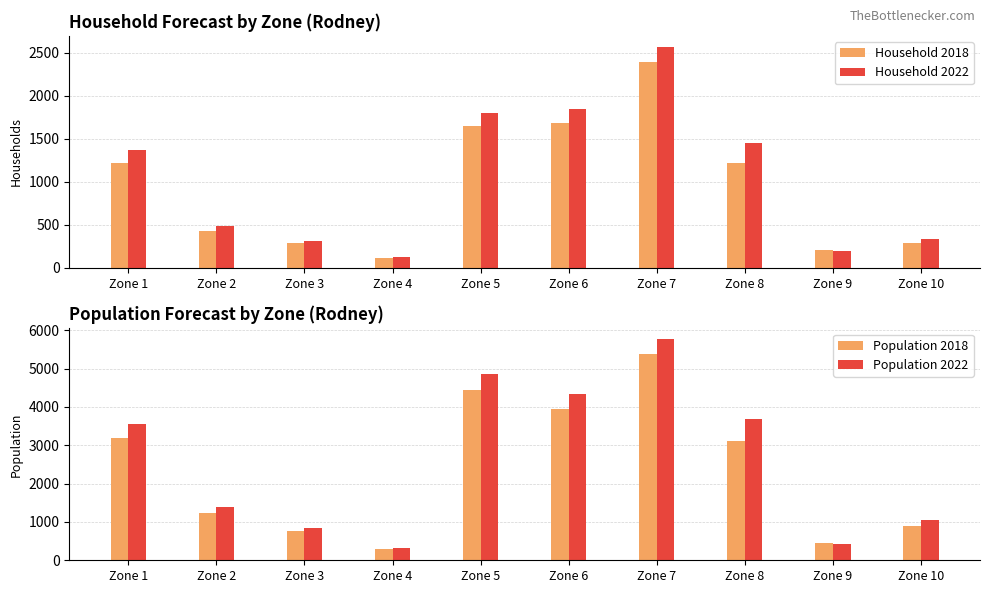

Reading right to left, list all the values displayed in this chart.

Household 2018: 293	206	1218	2396	1680	1654	111	290	429	1225
Household 2022: 340	201	1455	2571	1852	1801	120	317	490	1372
Population 2018: 900	440	3100	5370	3940	4450	300	760	1230	3180
Population 2022: 1040	430	3690	5760	4340	4850	320	830	1390	3560